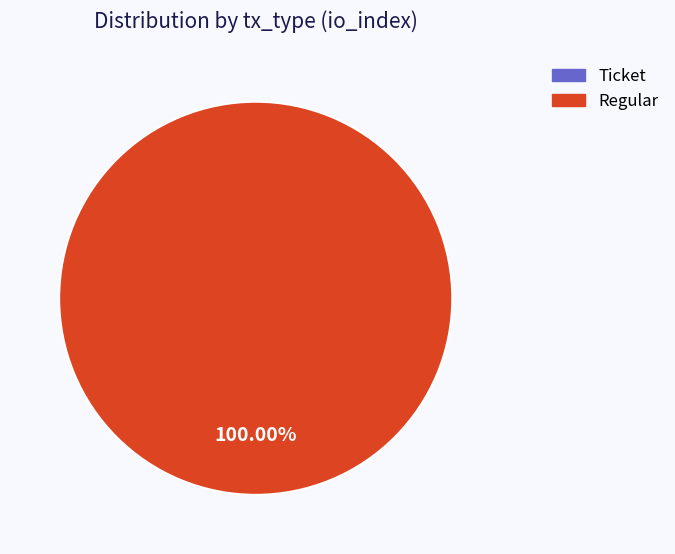

Do Ticket and Regular together represent more than half of the pie?

Yes